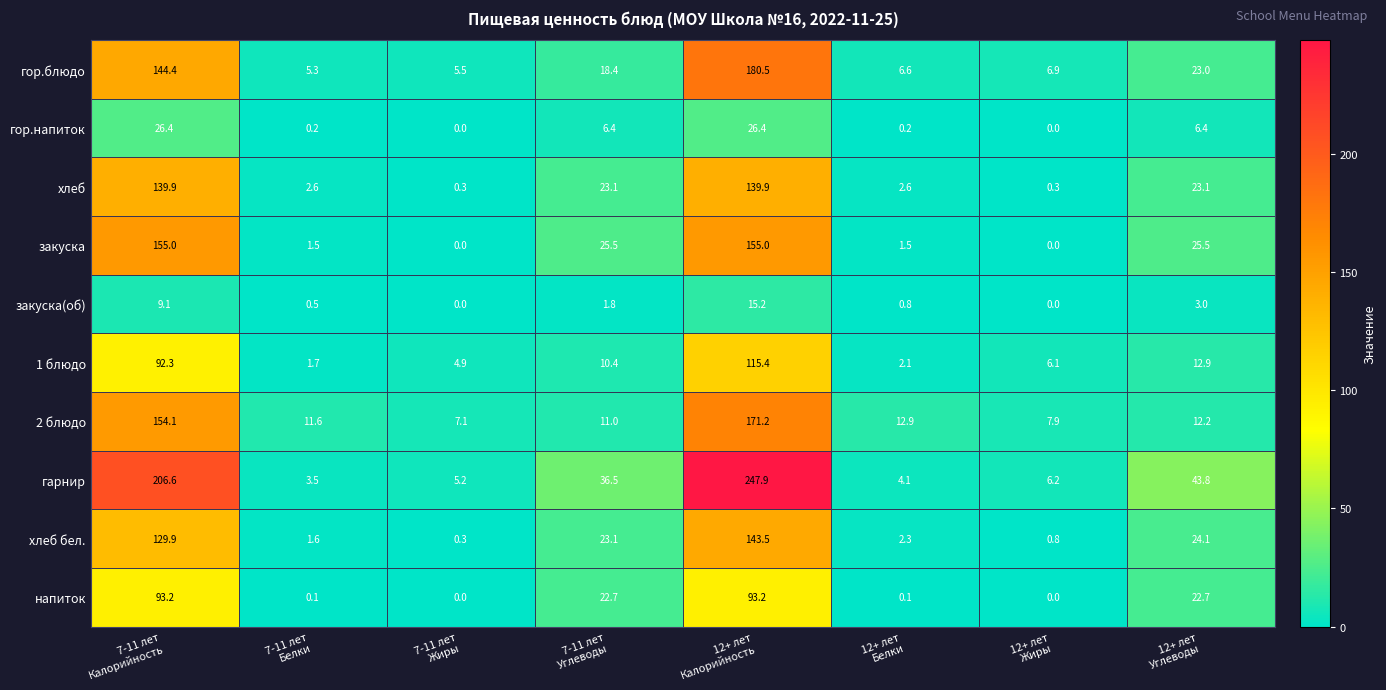

How many data points in закуска are less than 25?

4